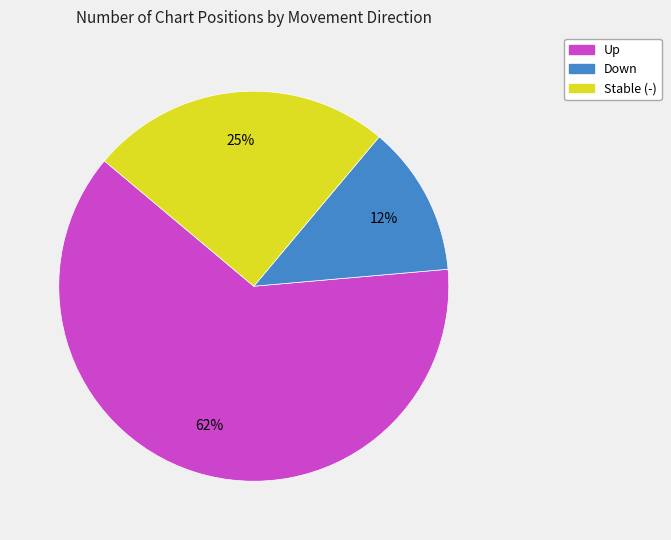

Approximately how many times larger is the value at Stable (-) compared to Up?

0.4